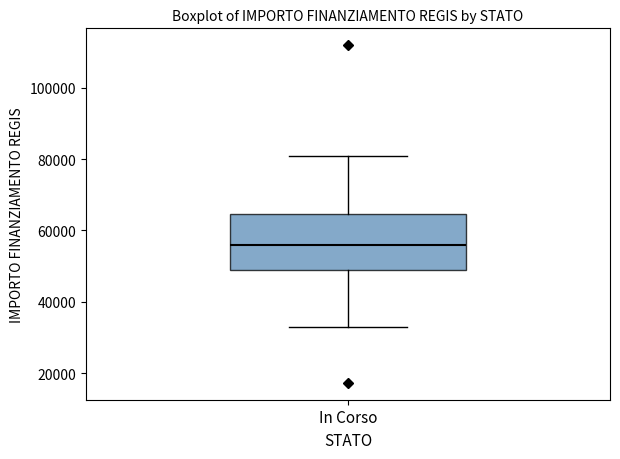

Where does the lower whisker of the box for In Corso end on the y-axis? The values are not printed on the chart, so give them approximately, as read against the axis.

32000